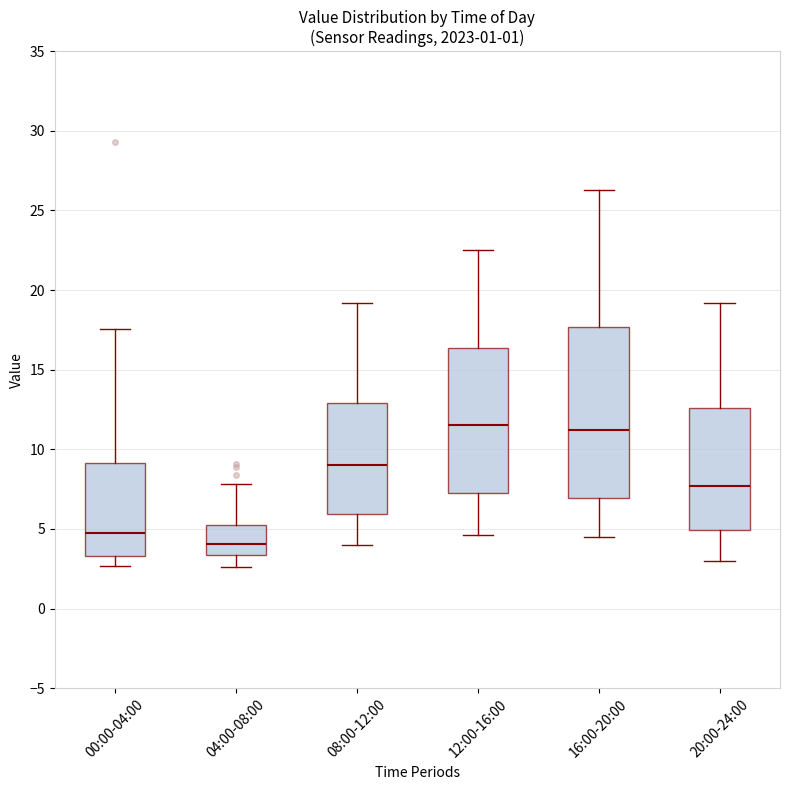

Which box has the lowest median line?

04:00-08:00